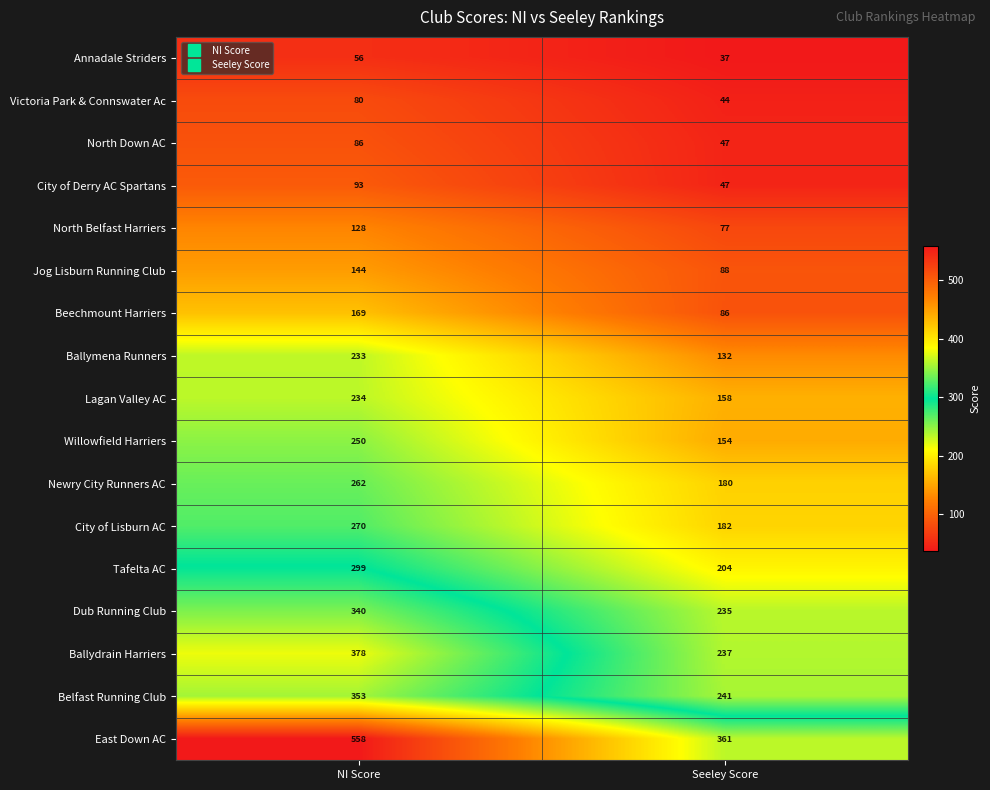

What is the approximate value of City of Lisburn AC at Seeley Score?

182